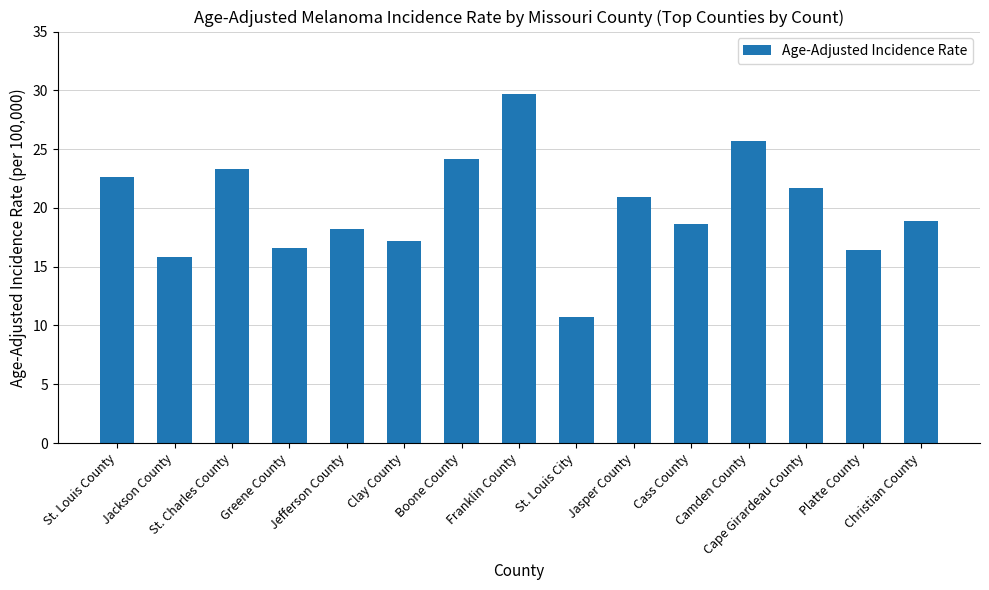

What is the label of the 2nd bar from the left?

Jackson County